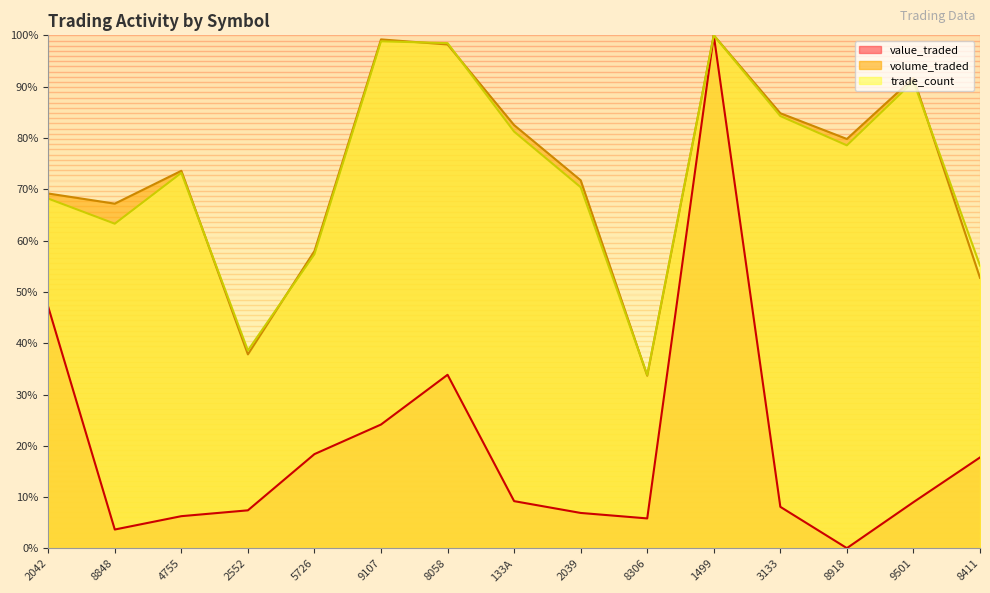

What is the difference between the highest and lowest values at 3133?

0.8